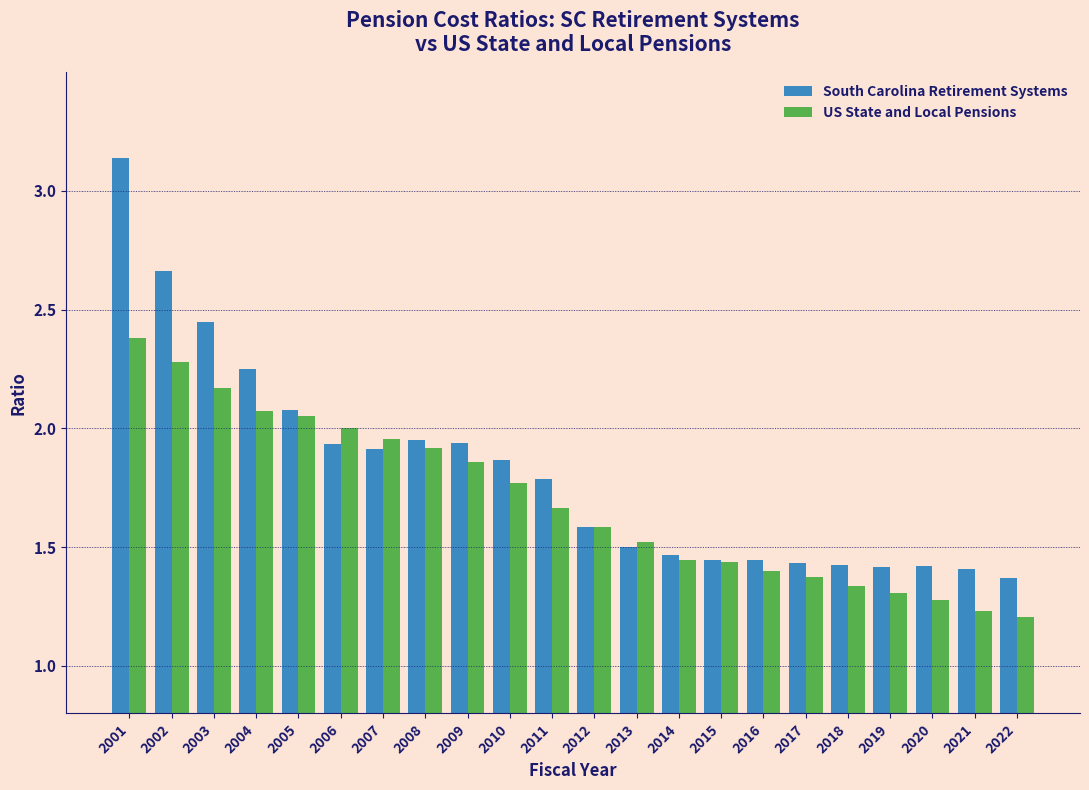

Which series has the largest range (max minus min)?

South Carolina Retirement Systems